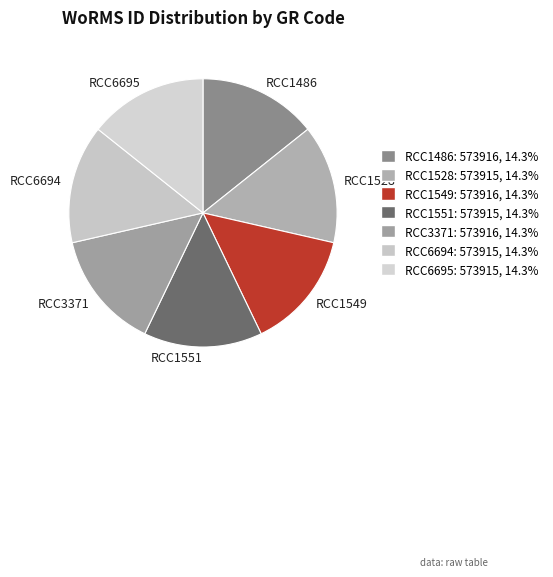

Approximately how many times larger is the value at RCC3371 compared to RCC6695?

1.0